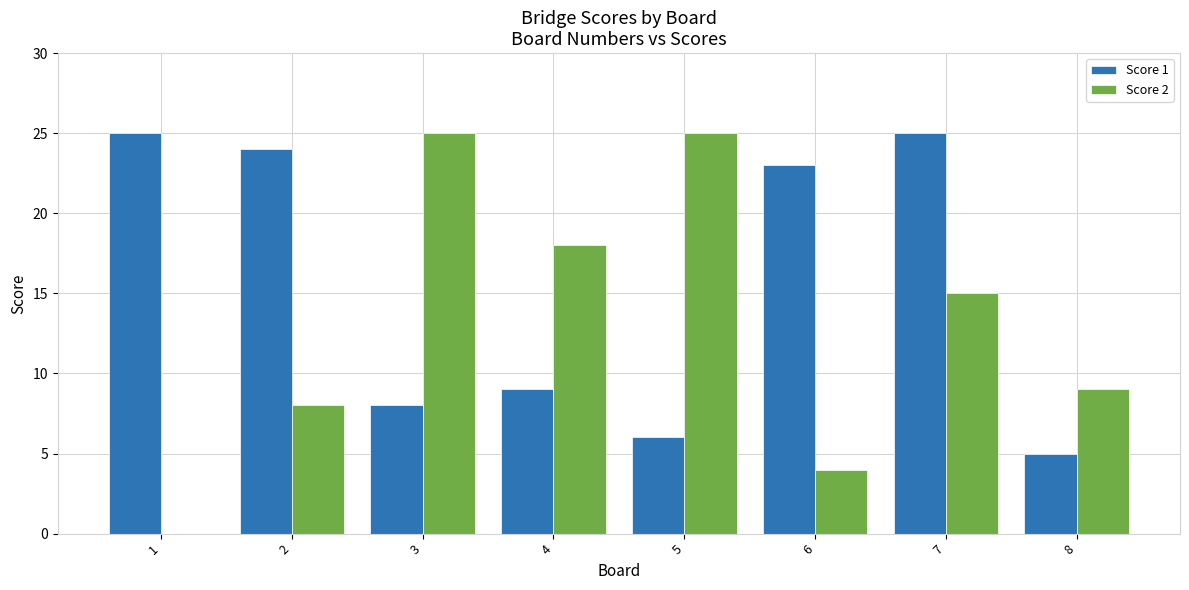

Are the bars grouped side by side (vs. stacked)?

Yes